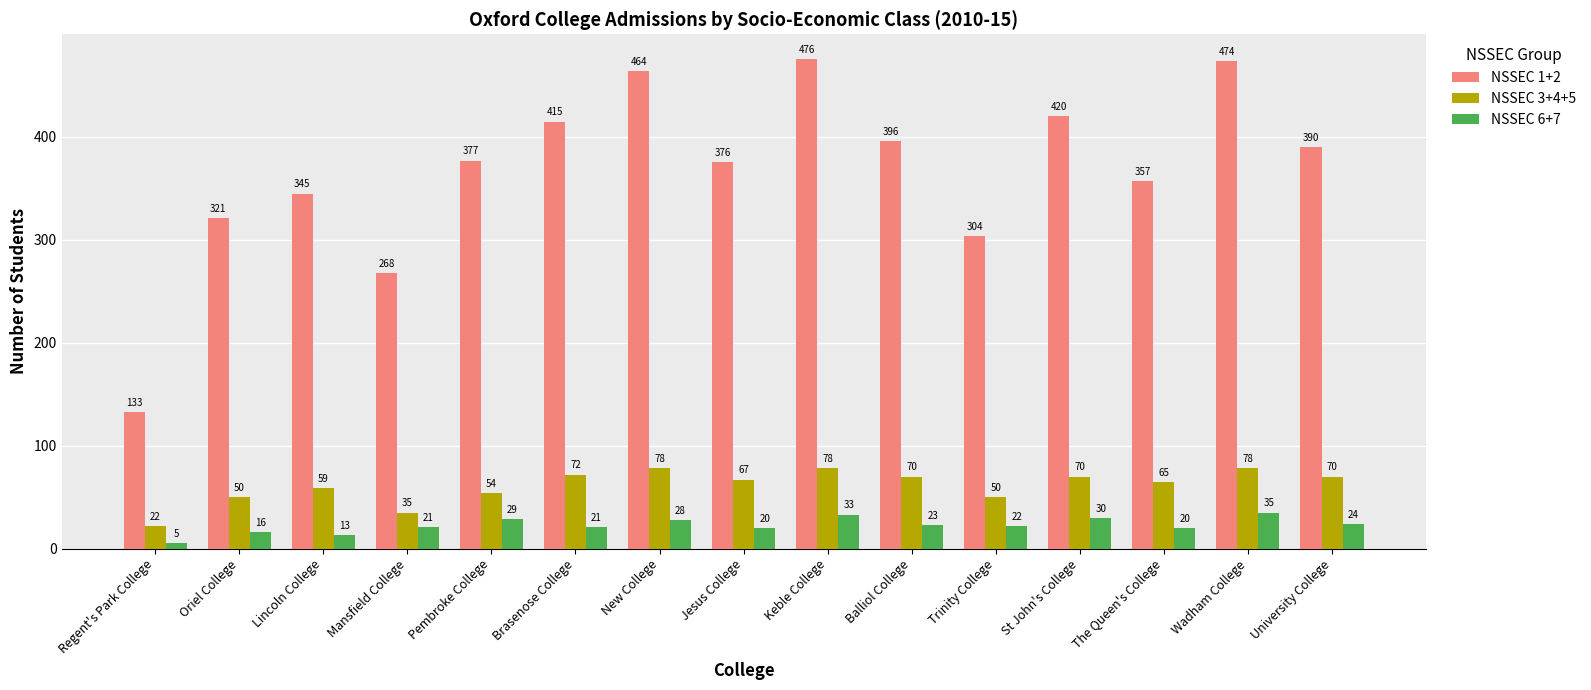

What is the sum of the NSSEC 3+4+5 values at Pembroke College and Balliol College?

124